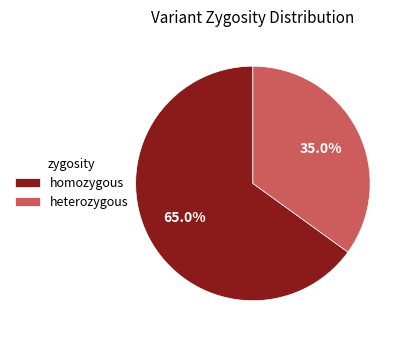

Rank the categories by value from lowest to highest.

heterozygous, homozygous